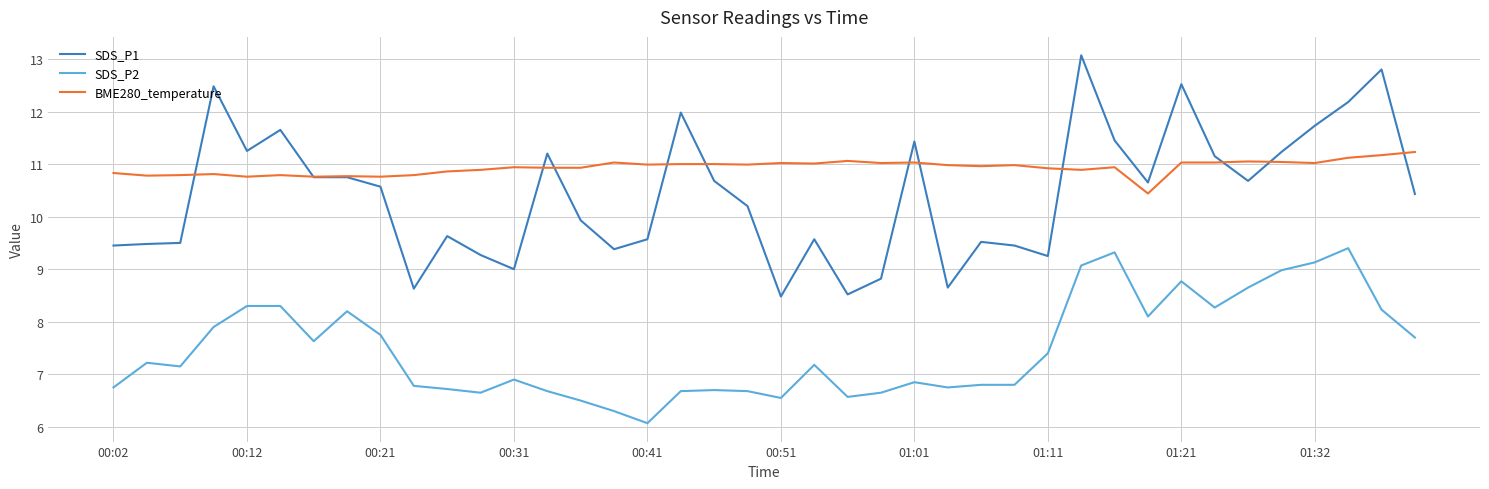

List the series in order of their peak value, highest first.

SDS_P1, BME280_temperature, SDS_P2